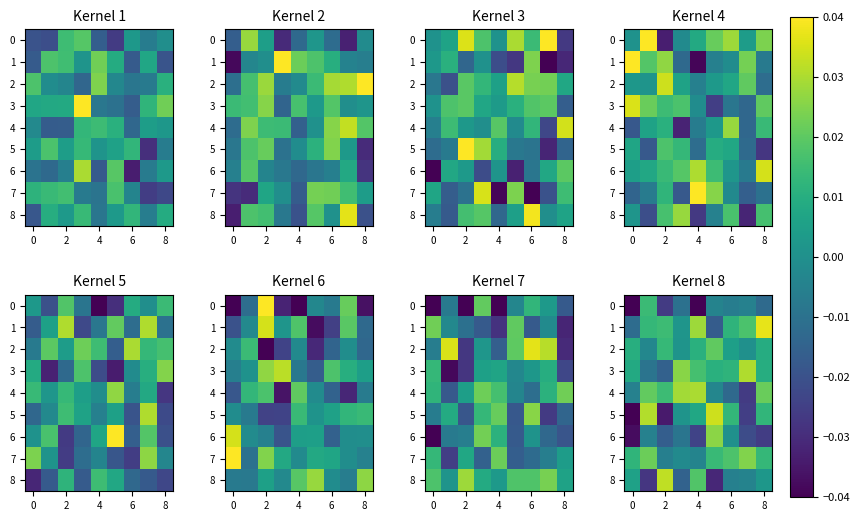

How many negative values does the row_2 series have?

1